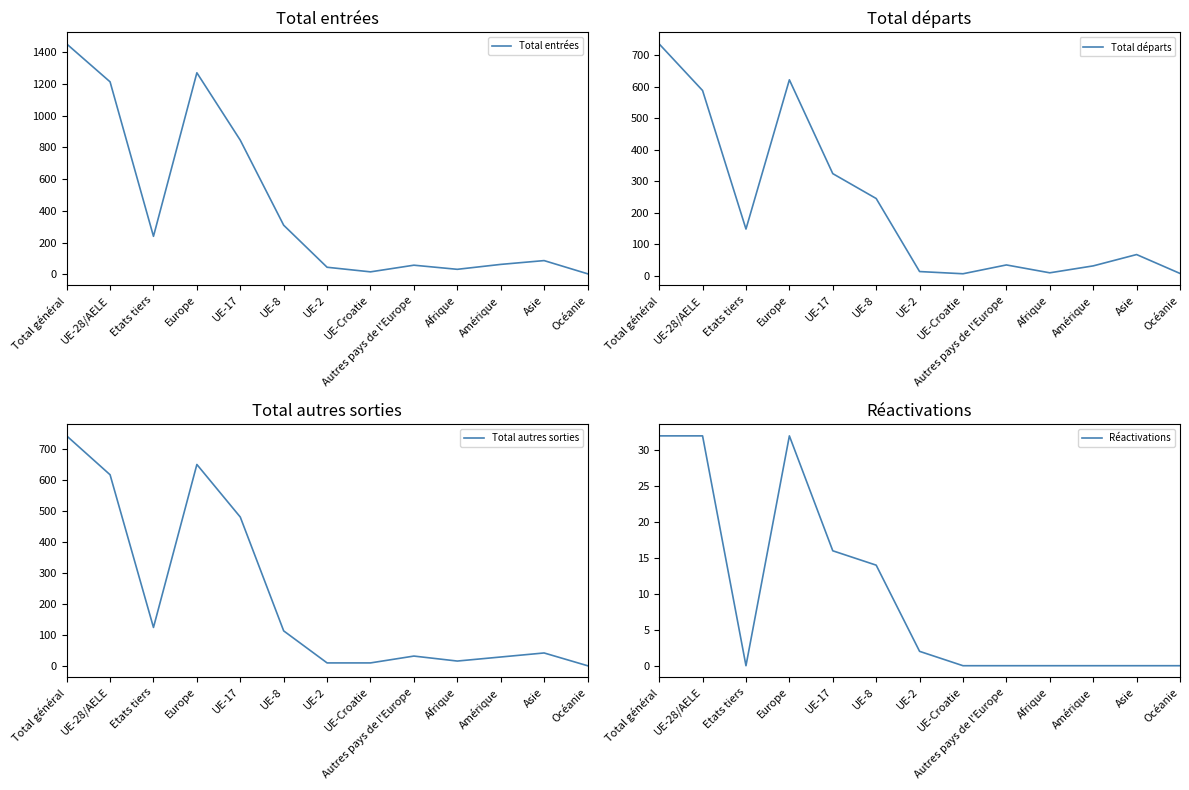

At how many categories does at least one series exceed 930?

3